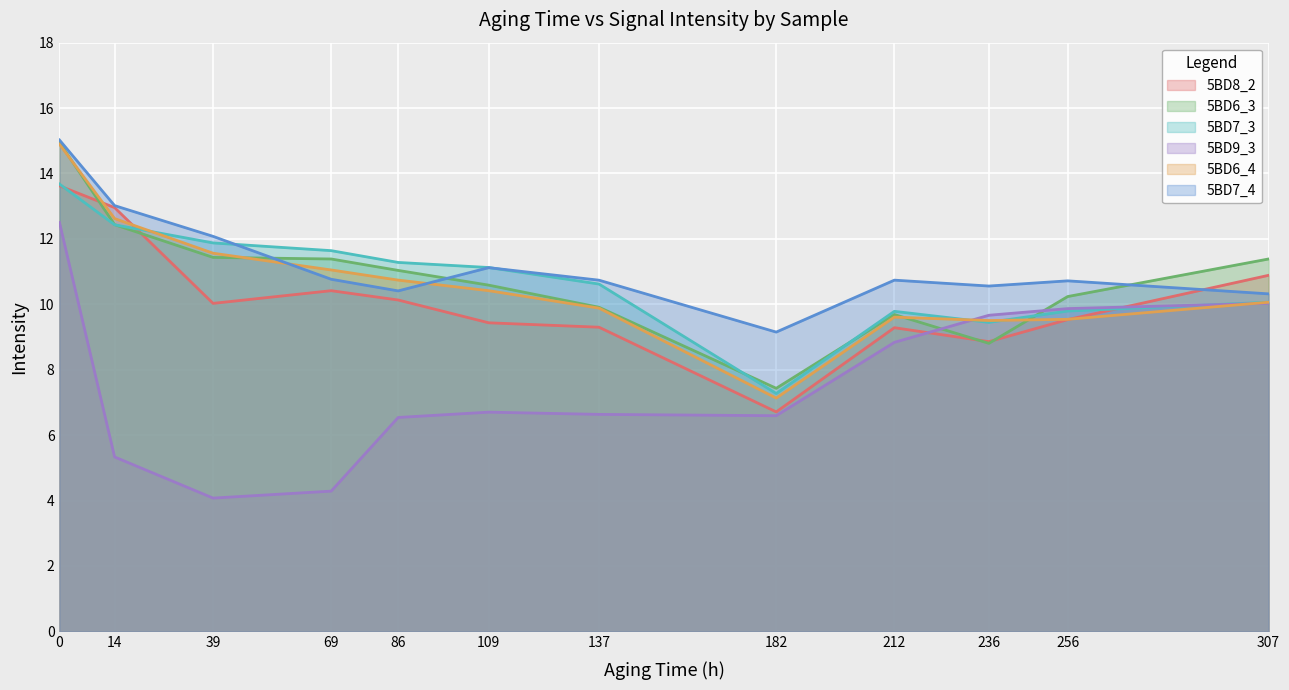

The value of 5BD8_2 at 212 is 9.3. True or false?

True